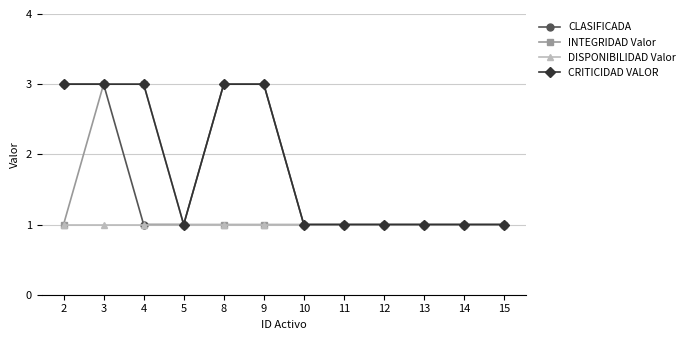

How many lines are shown in the chart?

4